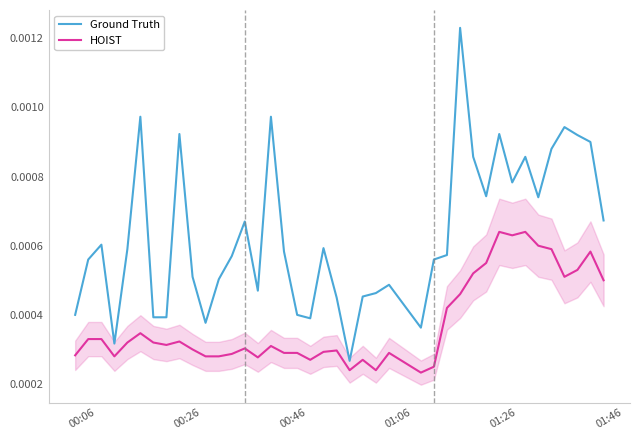

Rank the series by their maximum value, from highest to lowest.

Ground Truth, HOIST